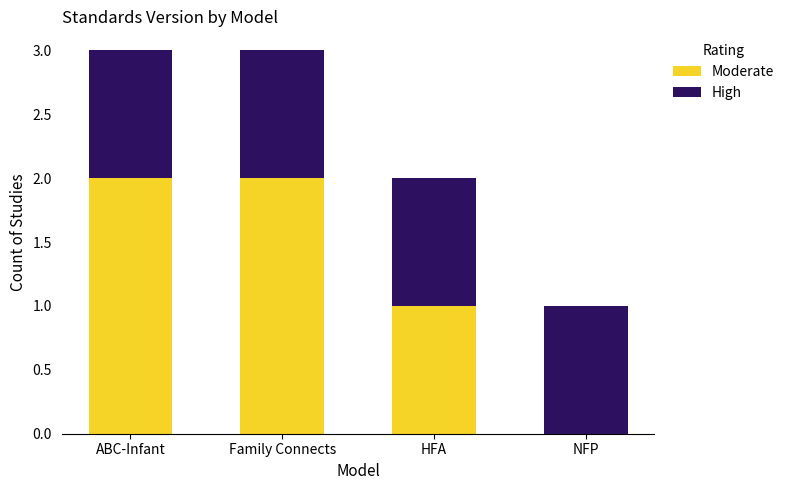

What is the total value across all series at Family Connects?

3